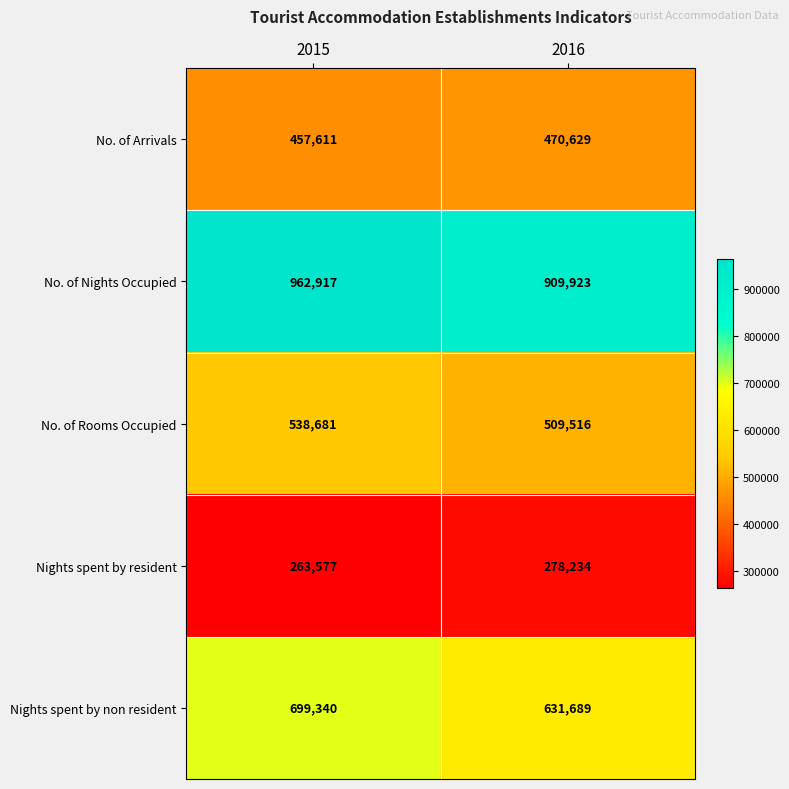

Count the number of data series in this chart.

5